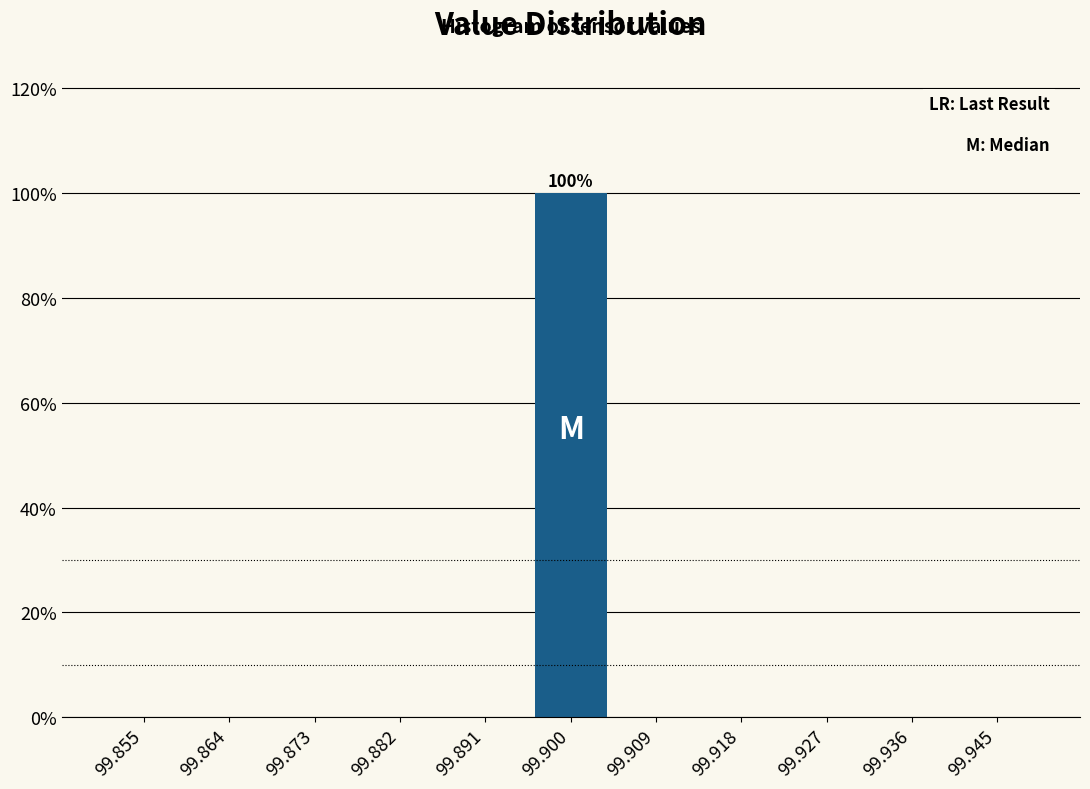

Over which range of the x-axis is the bar tallest?

99.895 to 99.905